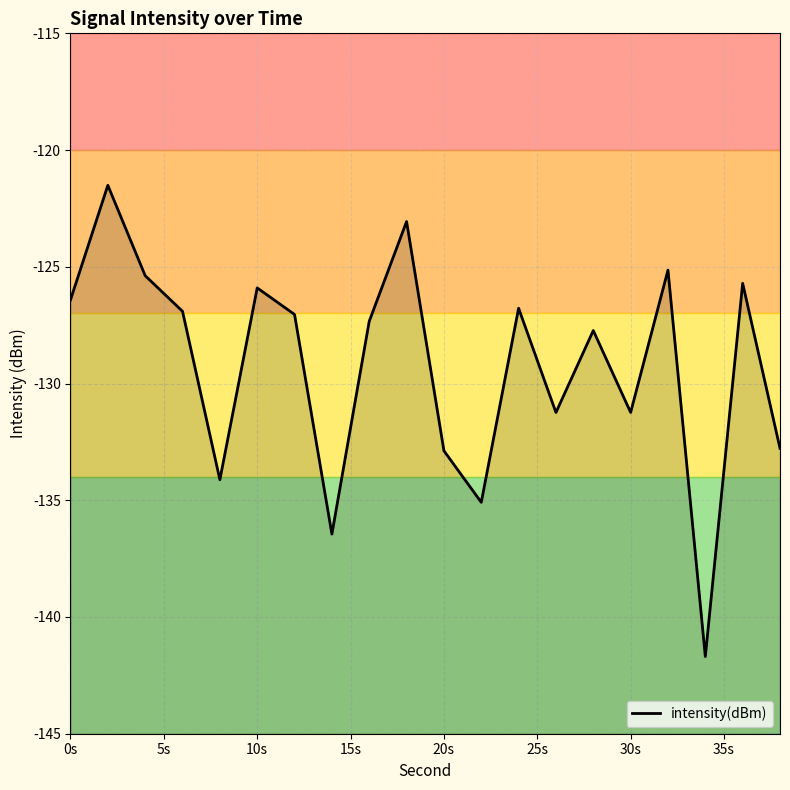

At which label does the data first exceed -127?

0s